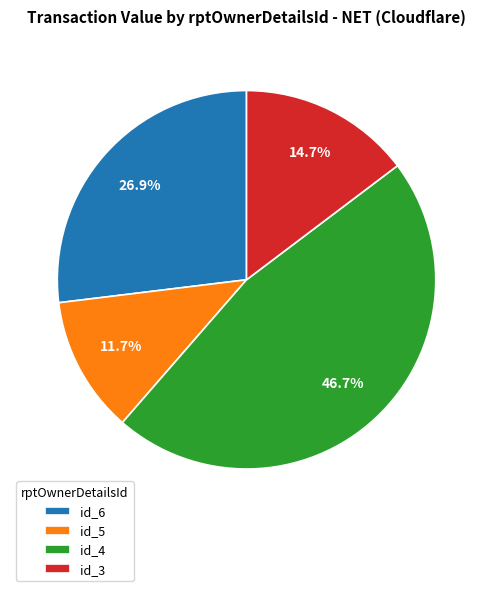

Which has a higher value, id_4 or id_5?

id_4